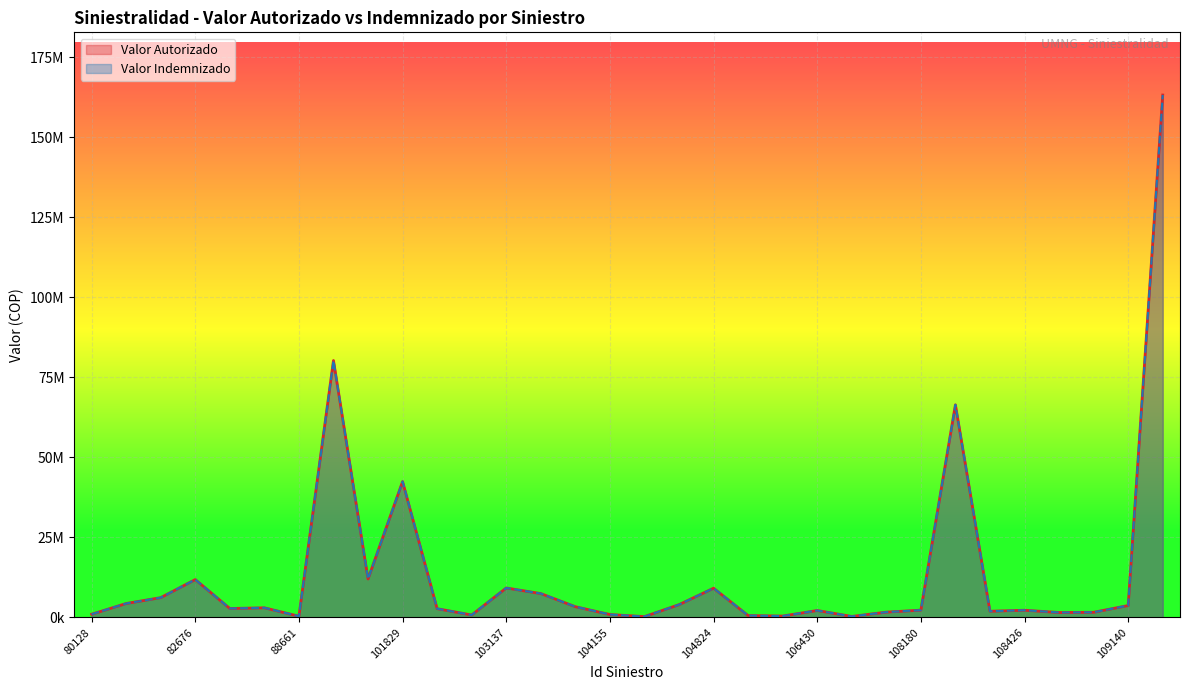

Is the value of Valor Indemnizado at 103941 greater than the value of Valor Autorizado at 104553?

No